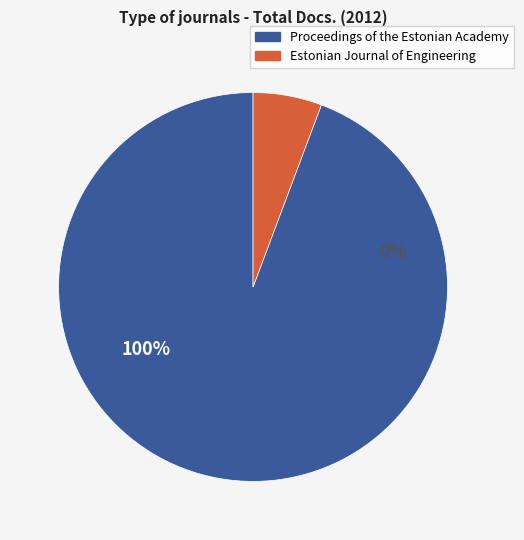

What is the smallest slice in the pie chart?

Estonian Journal of Engineering